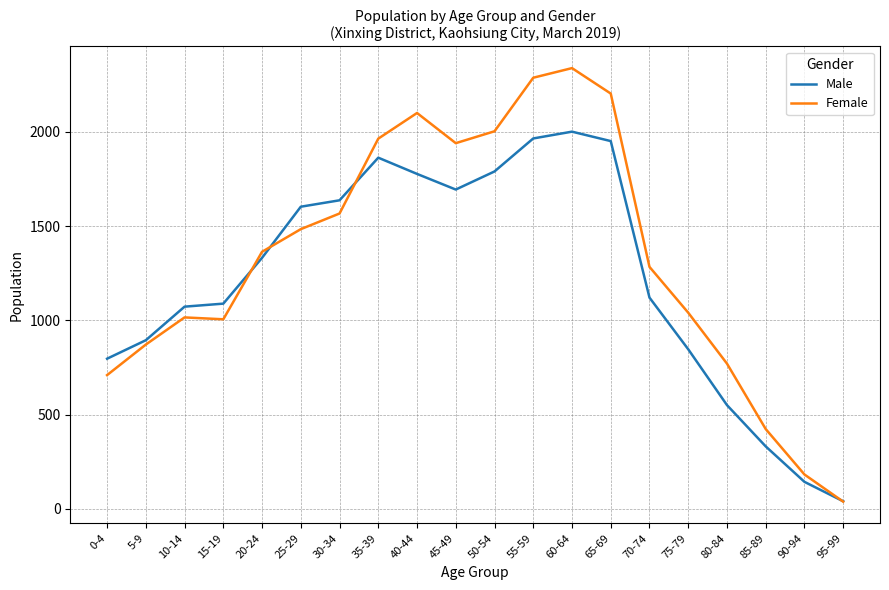

Rank the series by their average value, from lowest to highest.

Male, Female